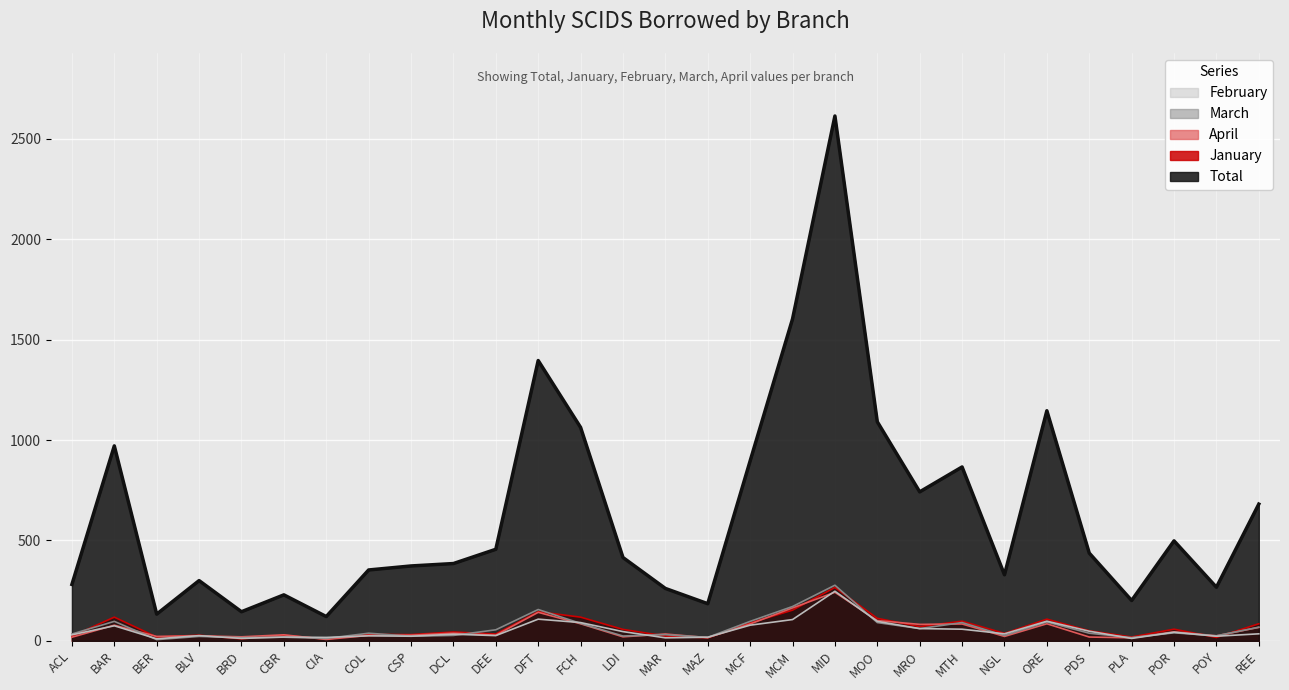

What is the difference between the maximum and minimum values in the February series?

237